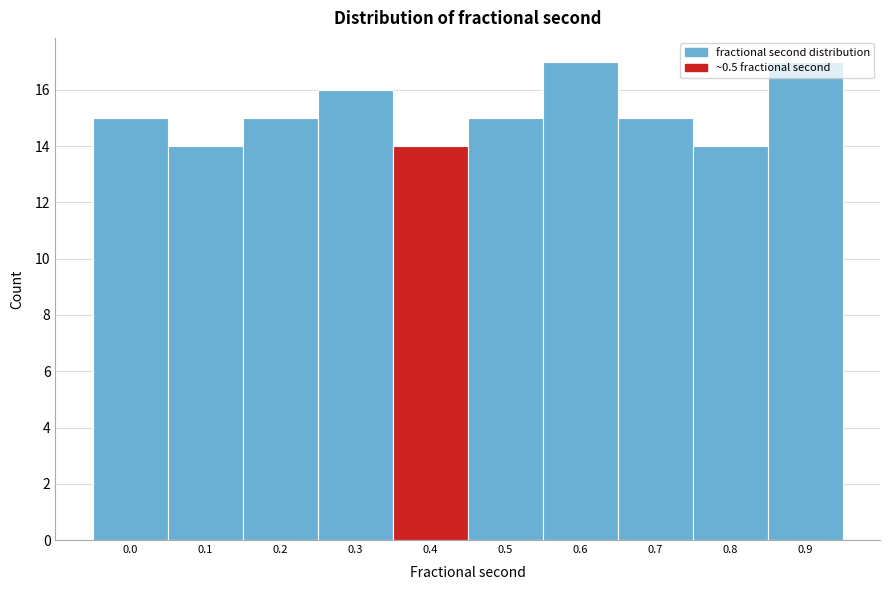

What is the difference between the values at 0.4 and 0.9?

3